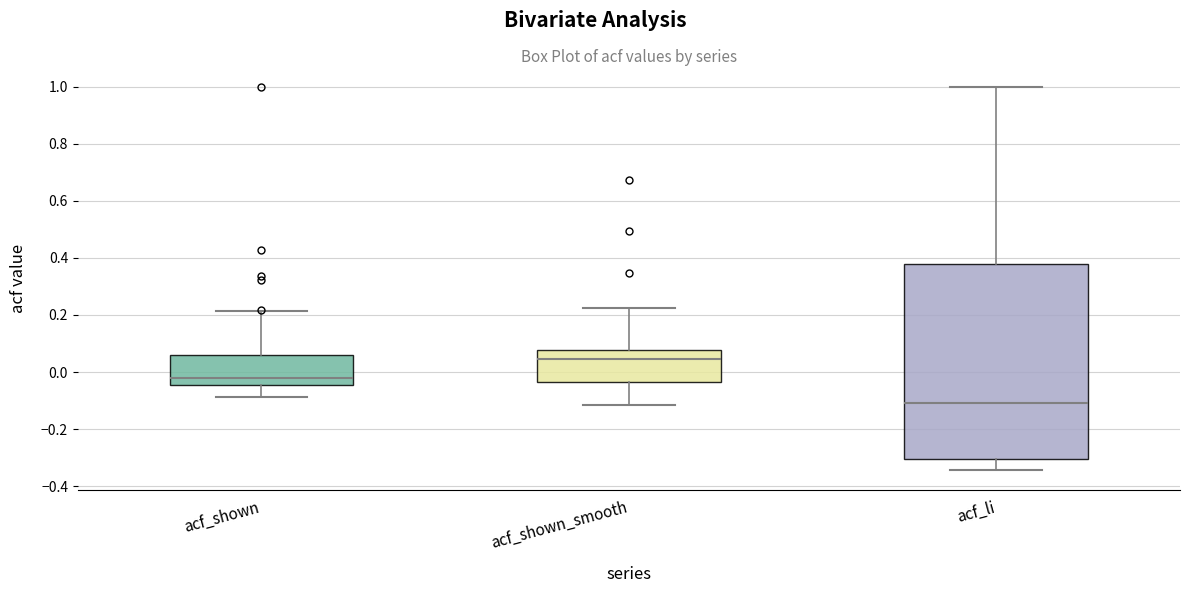

Reading left to right, read every box against the y-axis: the position of its median line, the range the box covers, and the ends of its whiskers. The values are not printed on the chart, so give them approximately, as read against the axis.

acf_shown: median -0.02, box -0.04 to 0.06, whiskers -0.08 to 0.22
acf_shown_smooth: median 0.04, box -0.04 to 0.08, whiskers -0.12 to 0.22
acf_li: median -0.10, box -0.30 to 0.38, whiskers -0.34 to 1.00